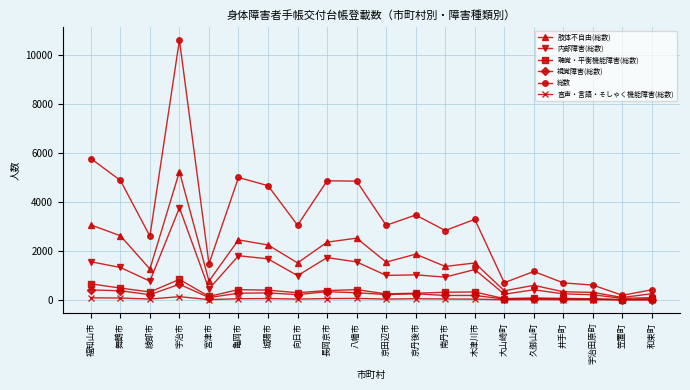

The value of 内部障害(総数) at 福知山市 is 2517. True or false?

False